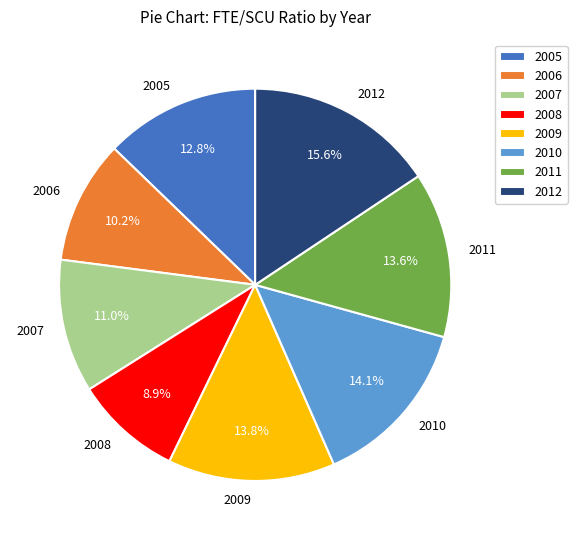

What is the largest slice in the pie chart?

2012